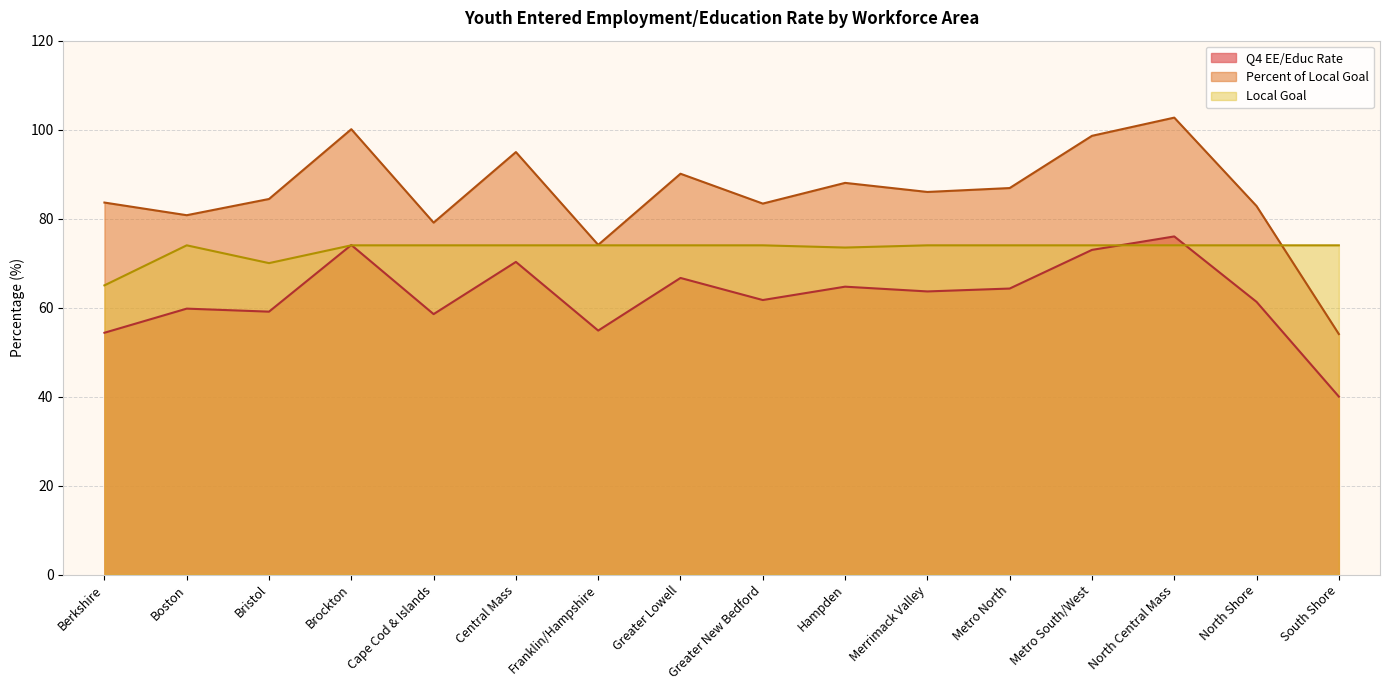

What is the difference between the second highest and second lowest values in the Q4 EE/Educ Rate series?

19.7